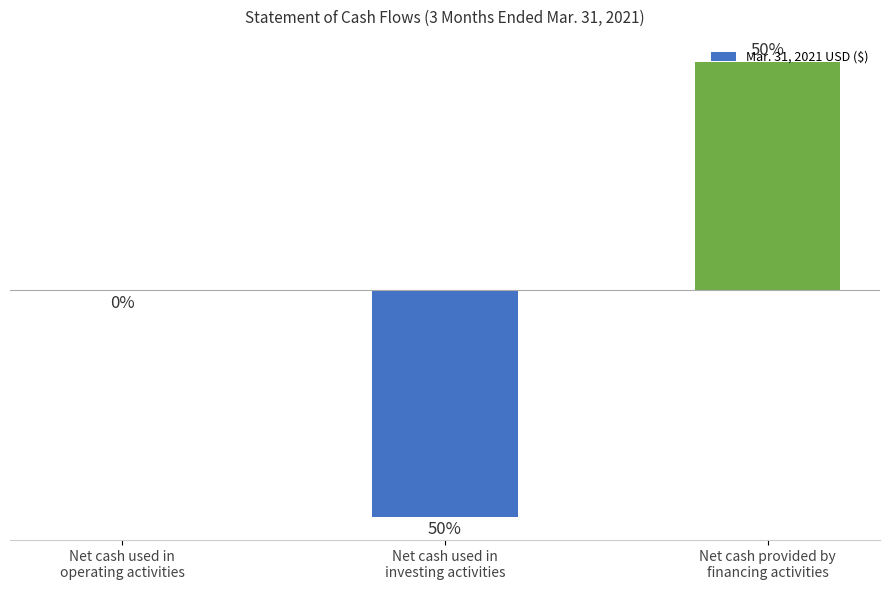

The chart shows a value of -2746227 at Net cash used in
operating activities. True or false?

False